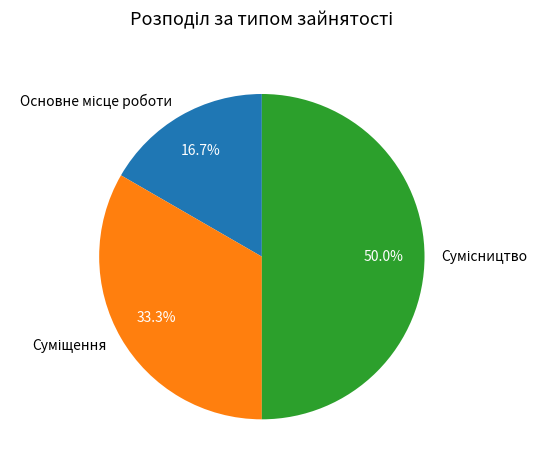

To the nearest percent, what portion does Сумісництво represent?

50%